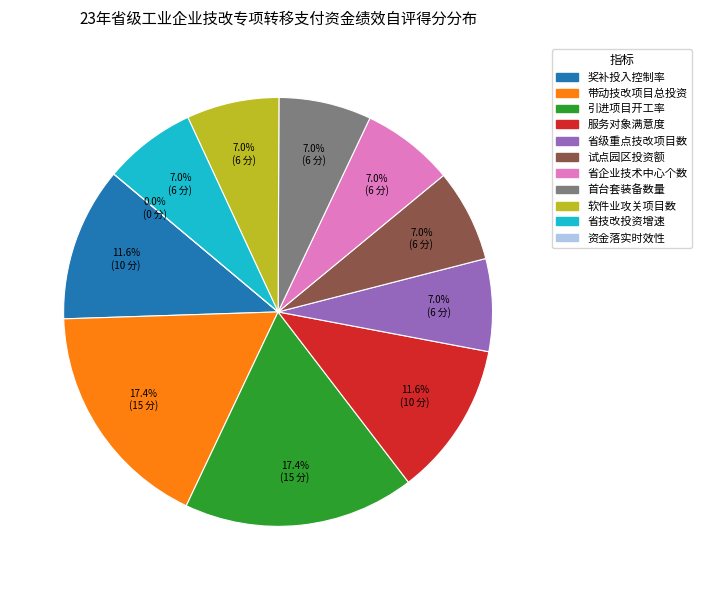

Does 资金落实时效性 represent more than half of the total?

No